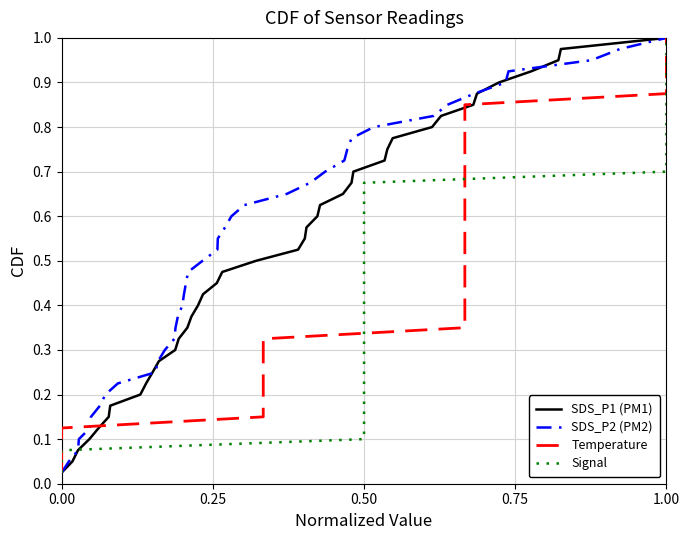

What are all the series names shown in the legend?

SDS_P1 (PM1), SDS_P2 (PM2), Temperature, Signal